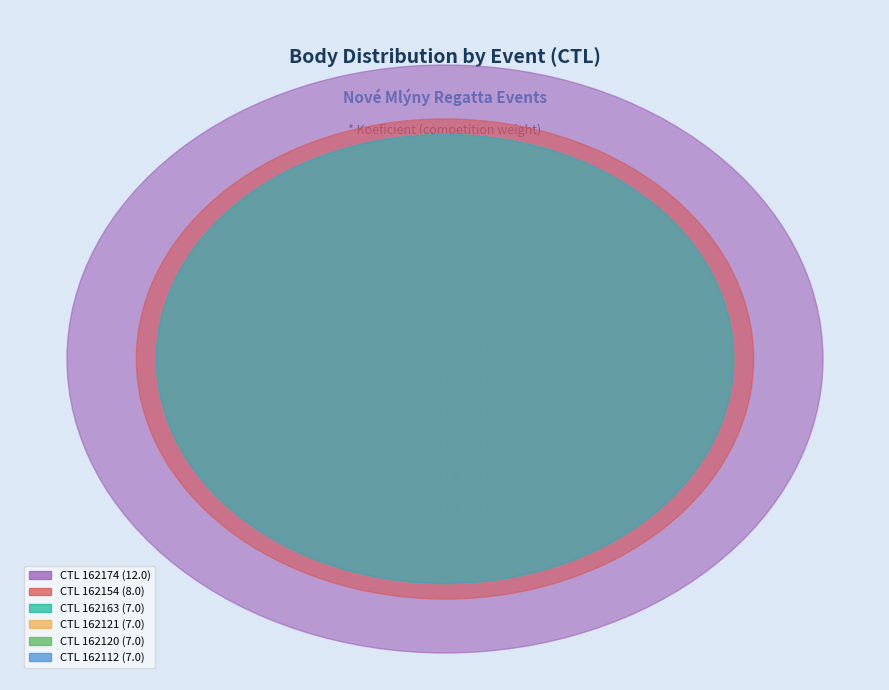

What percentage is the 162174 slice, to the nearest percent?

25%